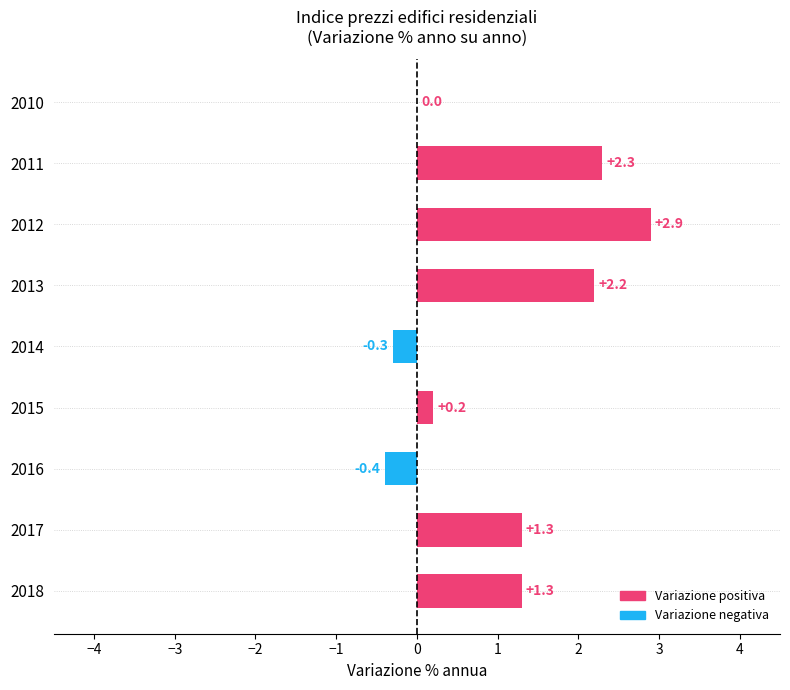

Count the number of values greater than 1.

5